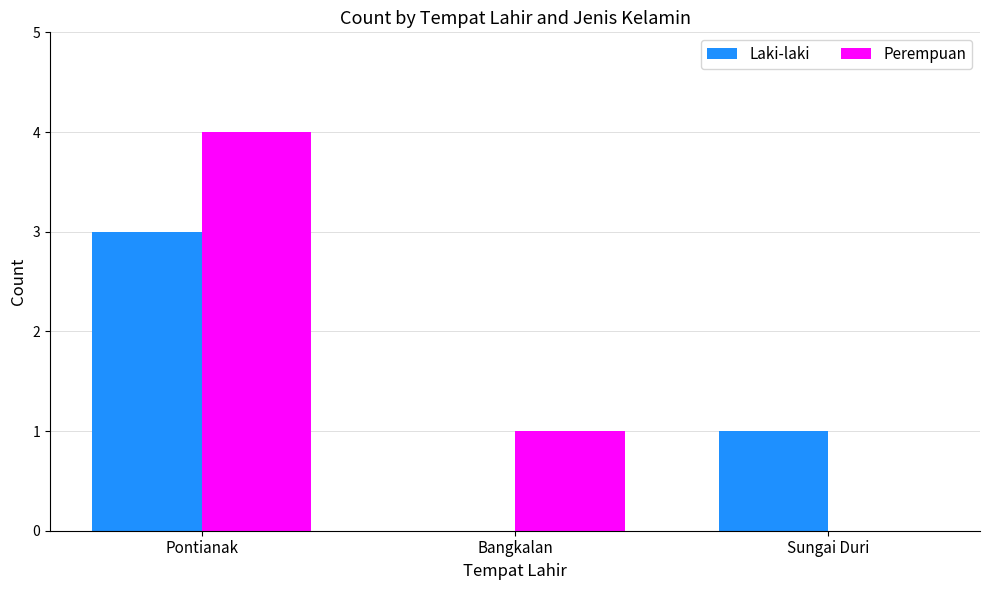

Which series has the widest spread of values?

Perempuan